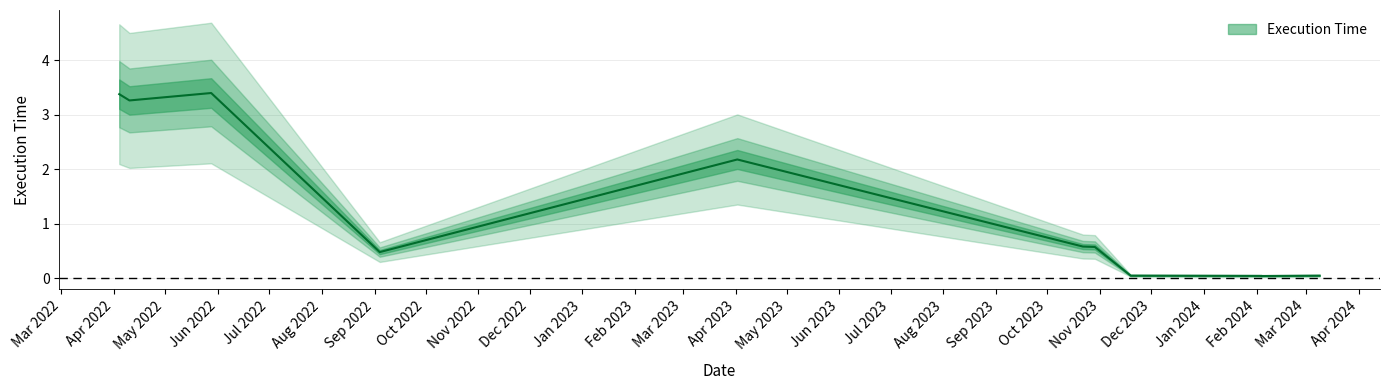

How many points are lower than both their immediate neighbors (excluding endpoints)?

3